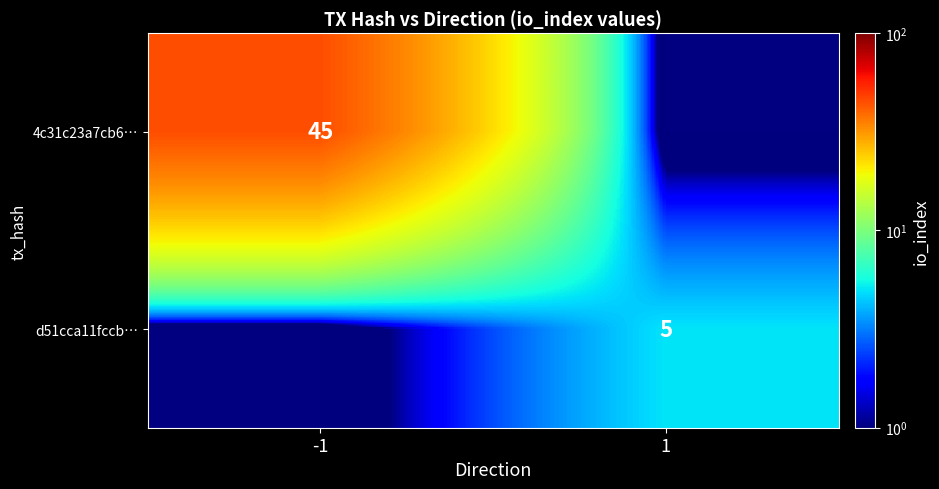

The value of 4c31c23a7cb6… at -1 is 45. True or false?

True